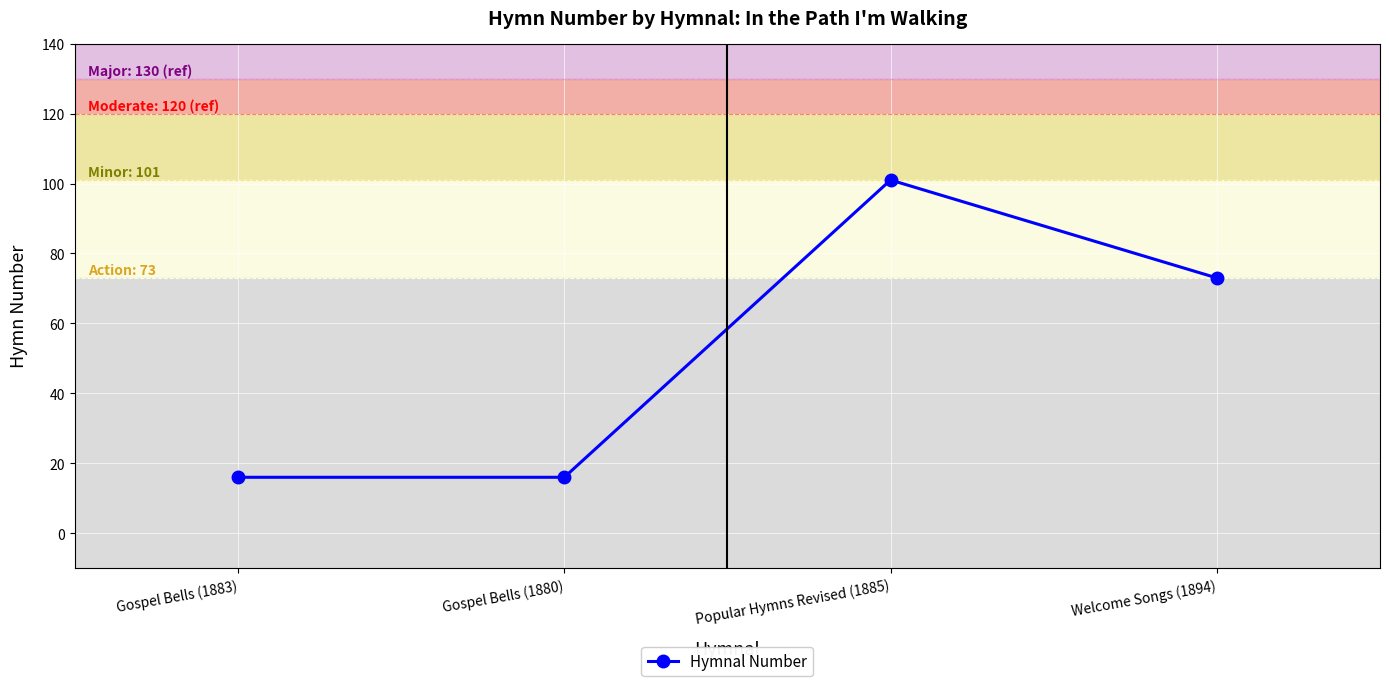

Reading left to right, transcribe all the data shown in this chart.

16	16	101	73